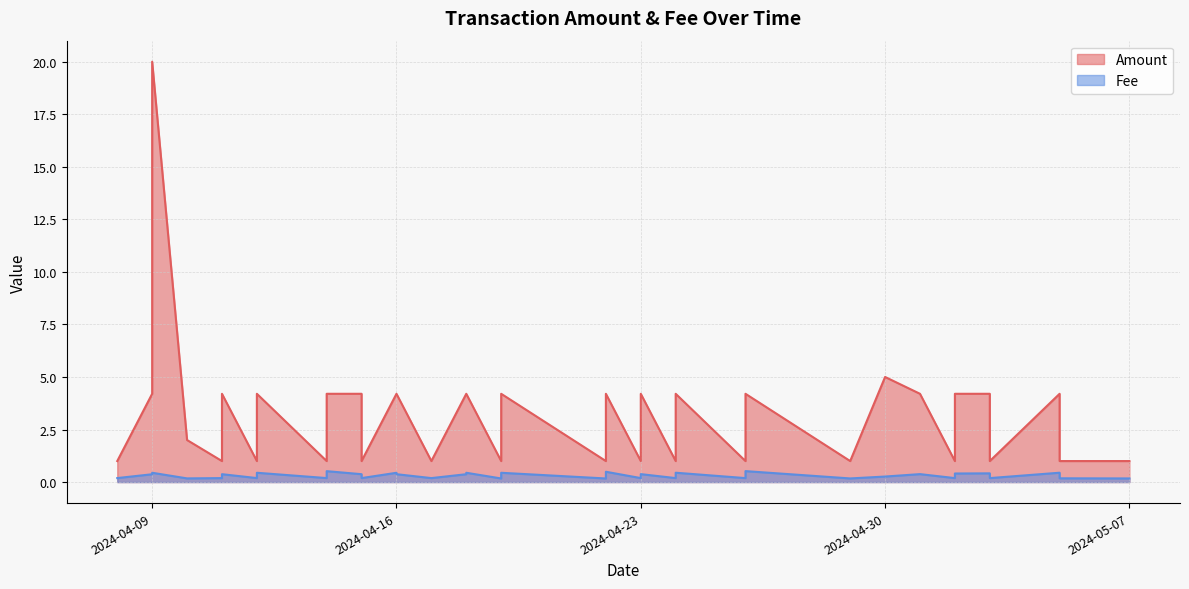

What is the maximum value for Fee?

0.5